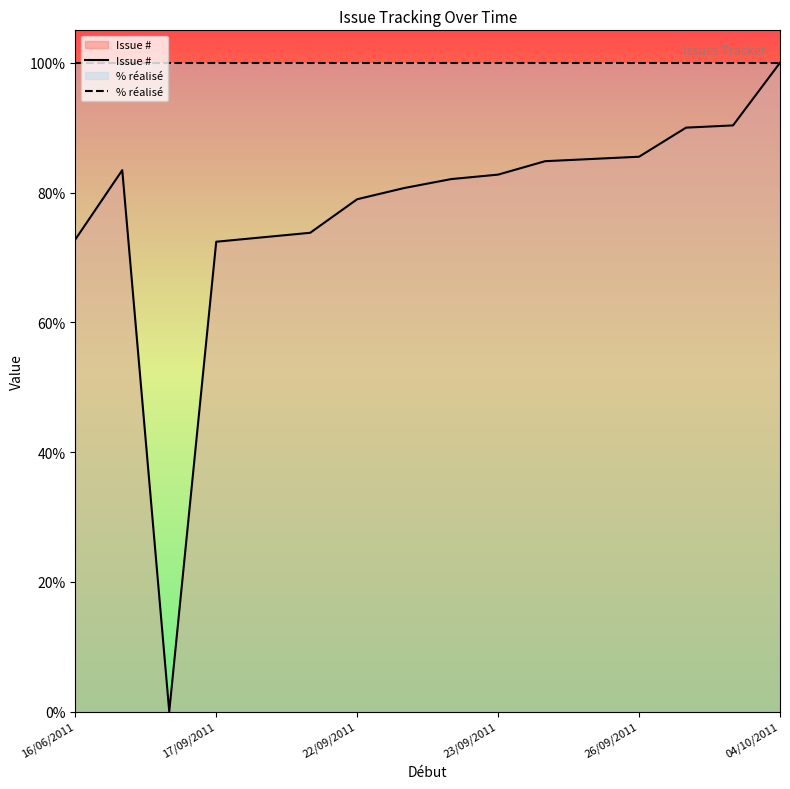

Rank the series by their average value, from lowest to highest.

Issue #, % réalisé